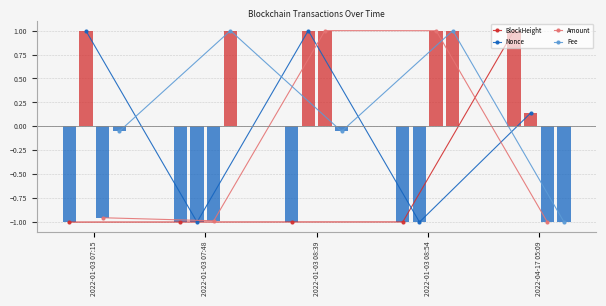

List the series in order of their overall mean, lowest first.

BlockHeight, Amount, Nonce, Fee